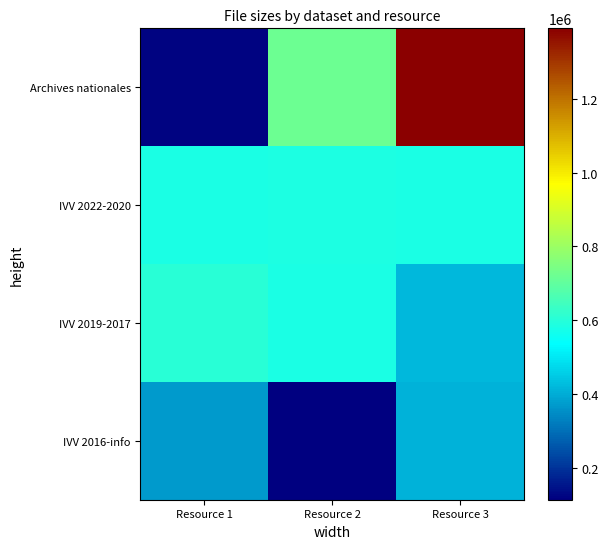

Count the number of data series in this chart.

4